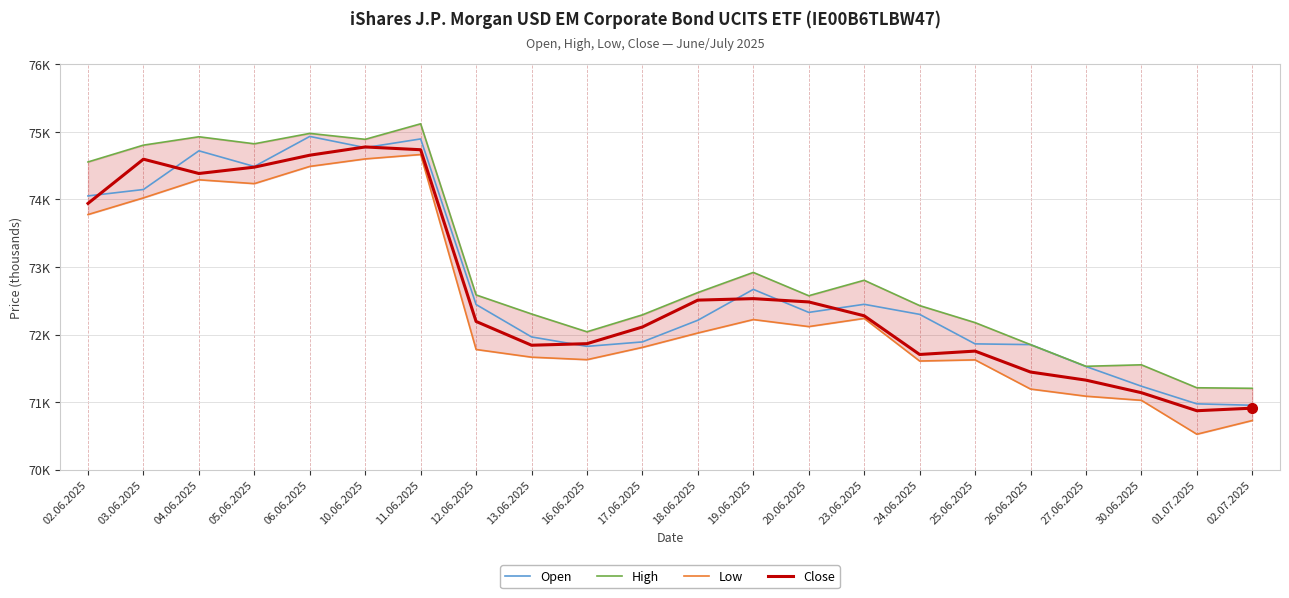

How many interior local peaks does the High series have?

6